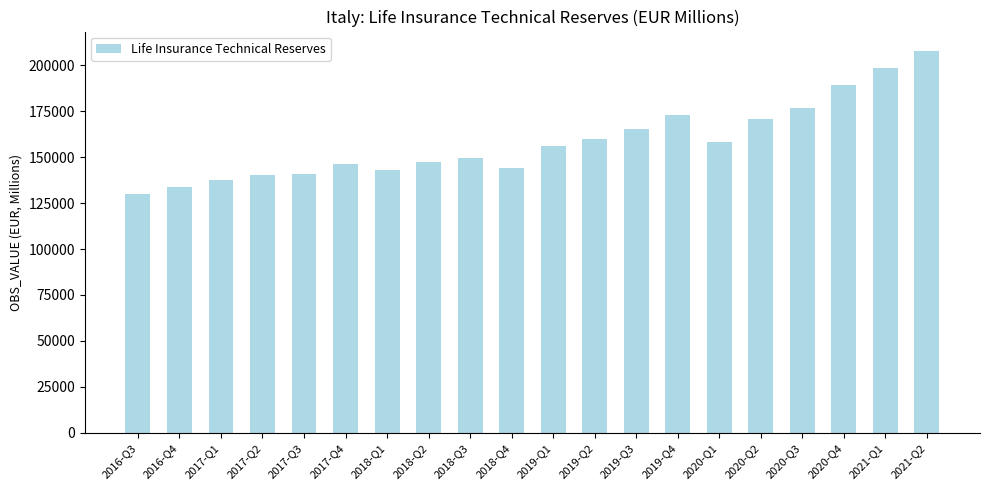

Read the value at 2021-Q1.

198265